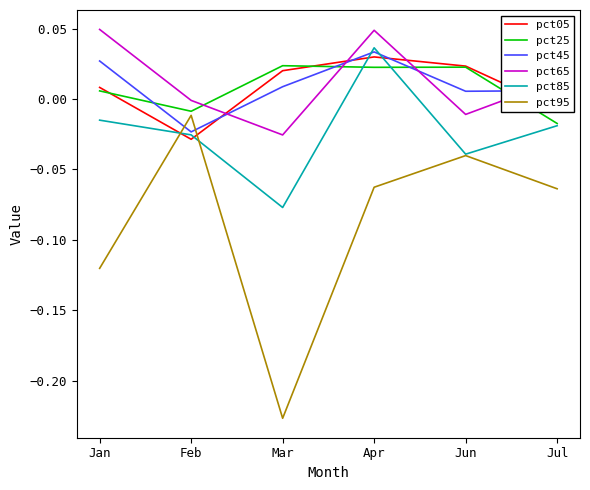

What is the total value across all series at Apr?

0.1